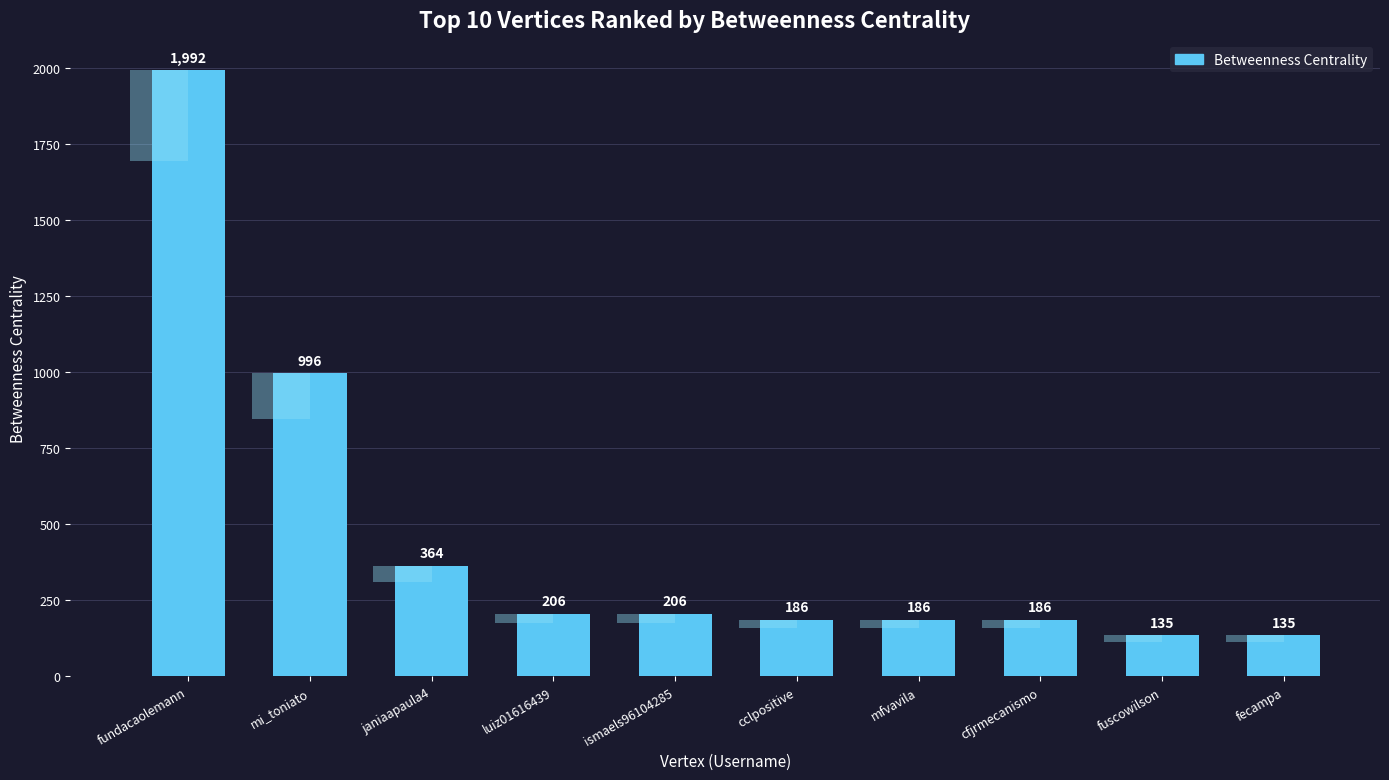

What is the label of the 8th bar from the left?

cfjrmecanismo